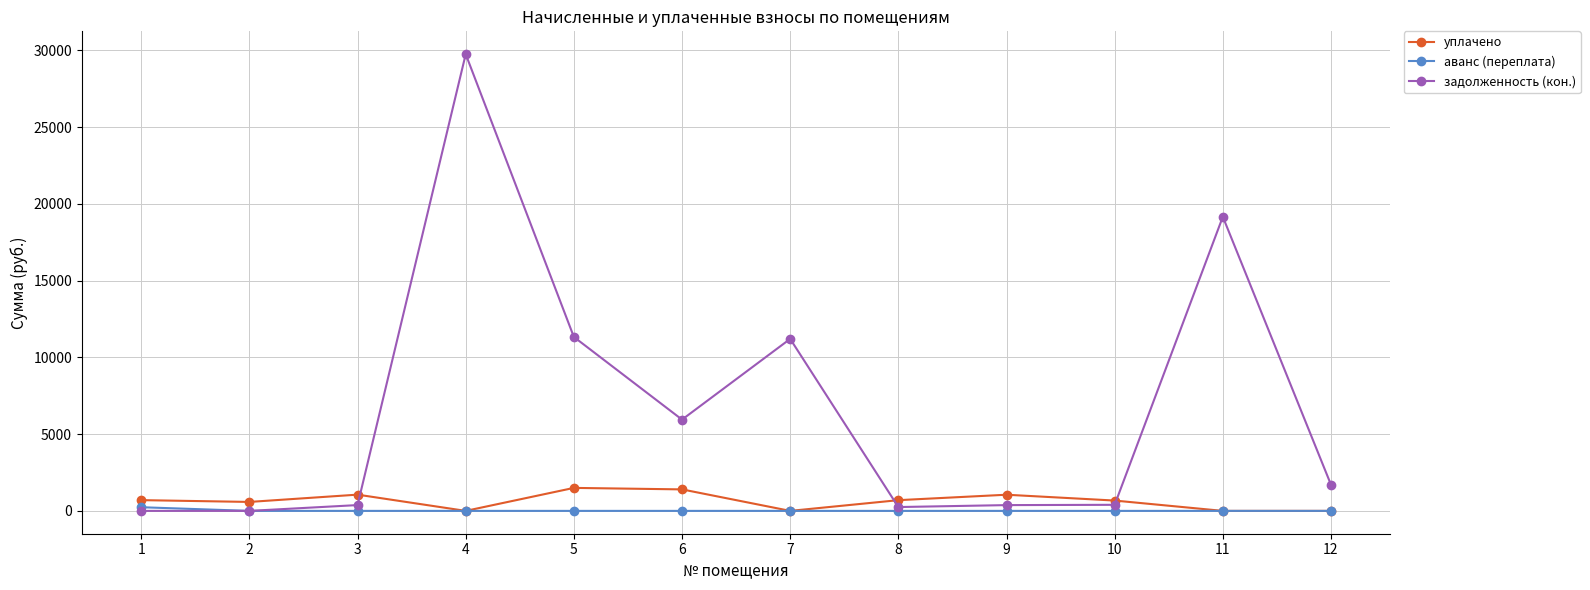

At how many categories does at least one series exceed 17435?

2